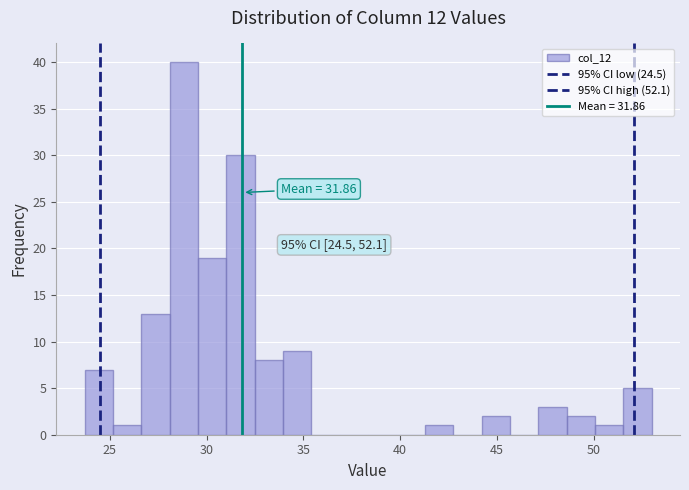

Around what value on the x-axis is the tallest bar? Give the approximate position of its centre, as read against the axis.

29.0